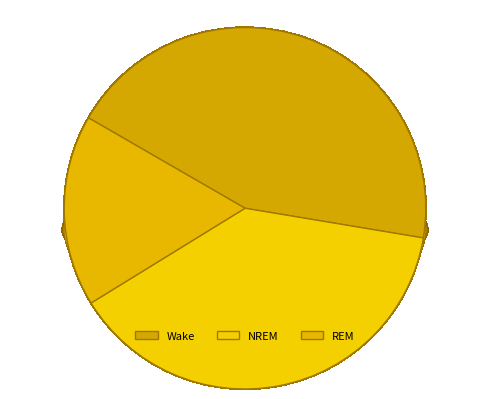

To the nearest percent, what percentage of the pie is Wake?

44%